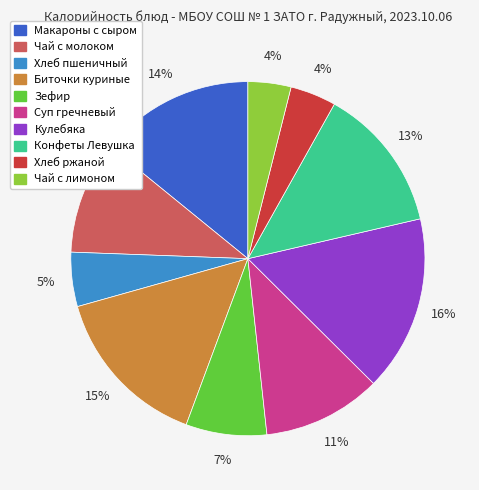

How many segments does this pie chart have?

10